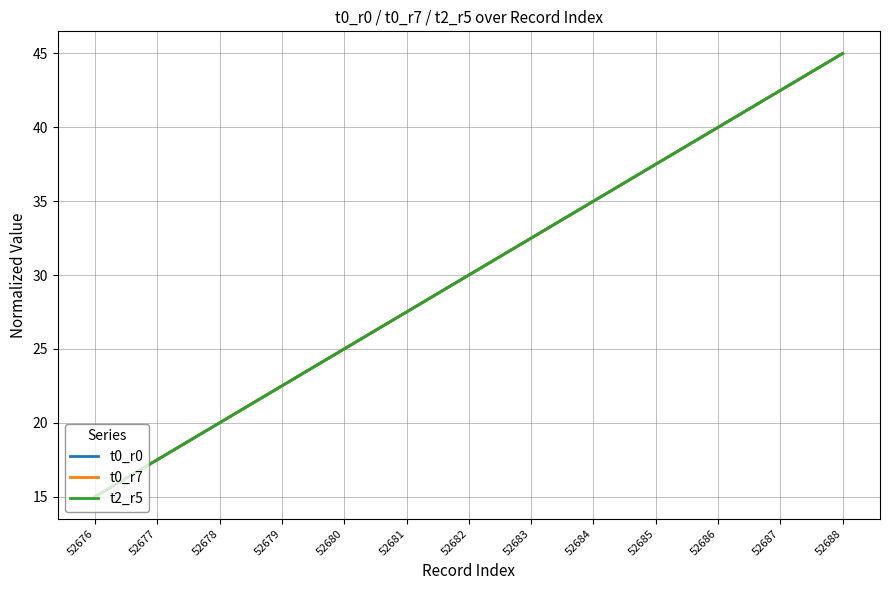

True or false: t2_r5 and t0_r7 cross at least once.

False